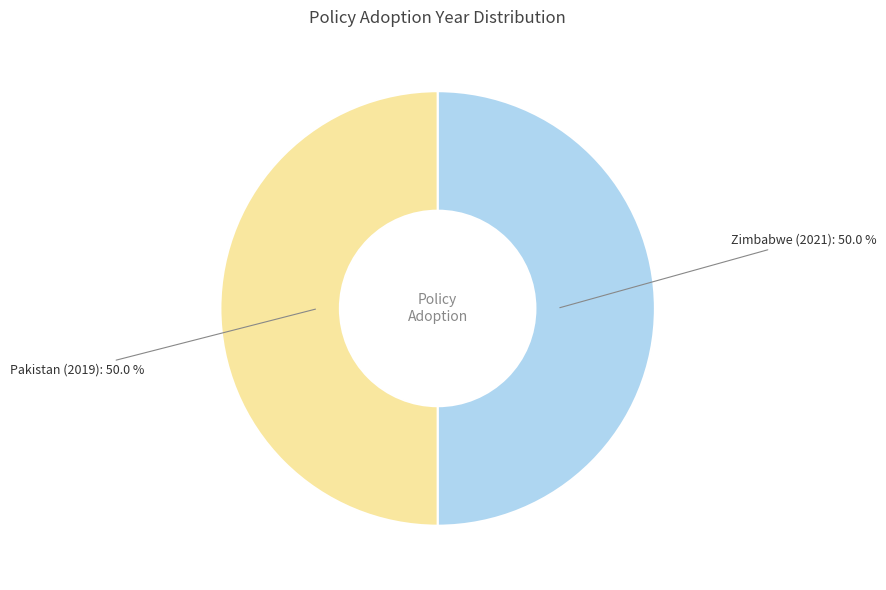

True or false: Zimbabwe (2021) accounts for 63% of the total.

False